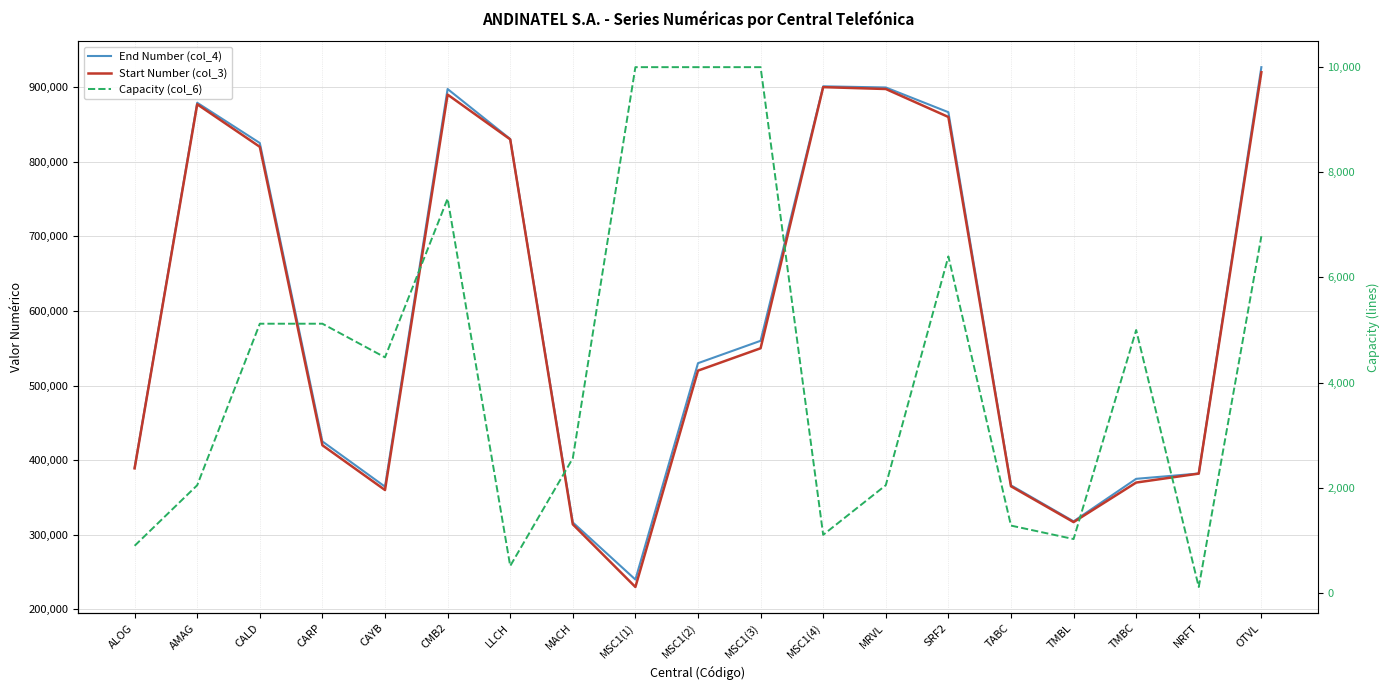

Where is End Number (col_4) nearest to the value 583391?

MSC1(3)